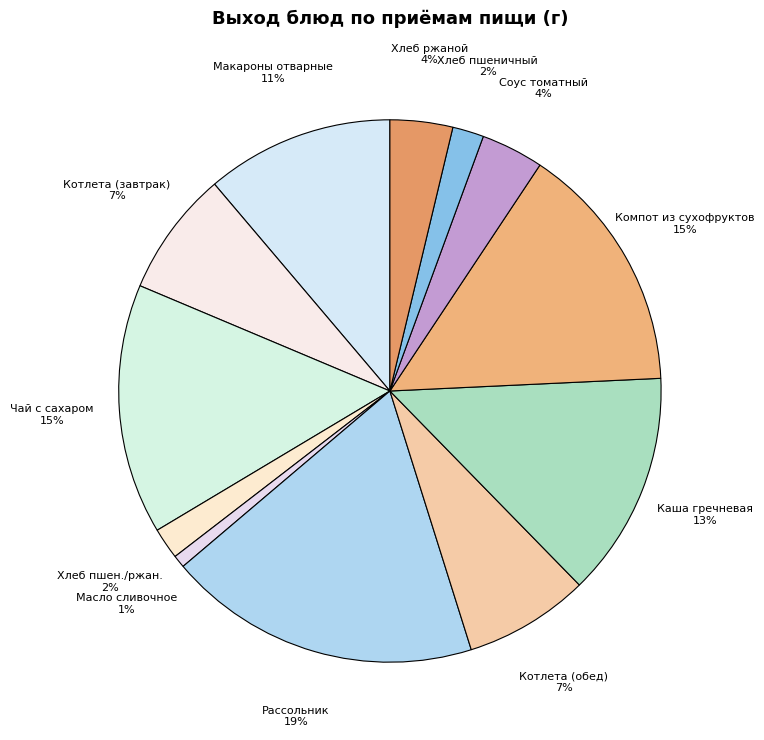

How many segments does this pie chart have?

12